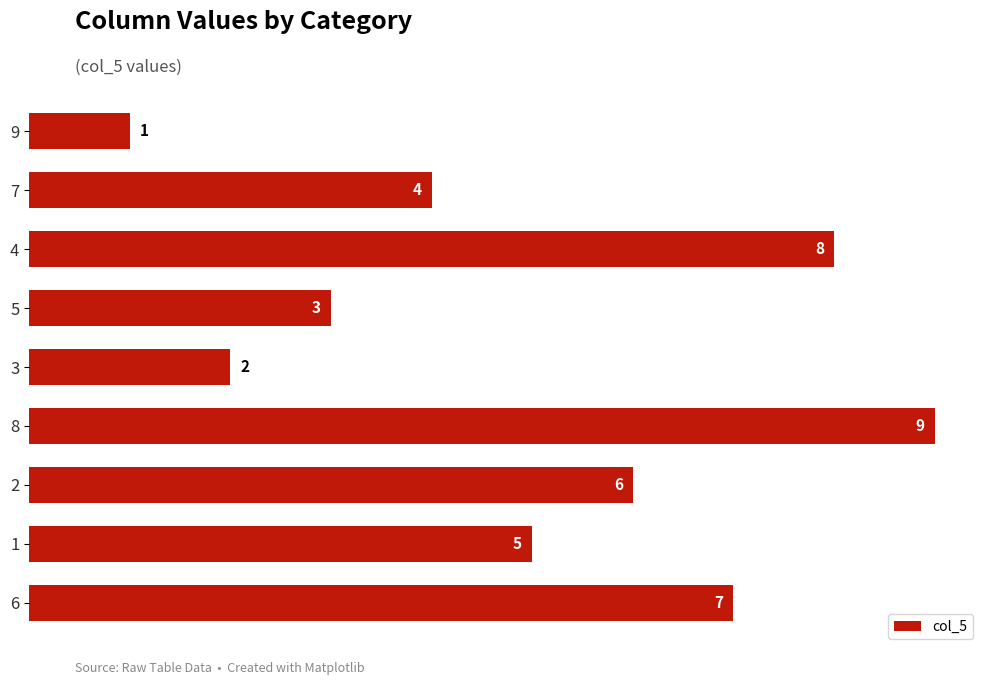

Rank the categories by value from lowest to highest.

9, 3, 5, 7, 1, 2, 6, 4, 8